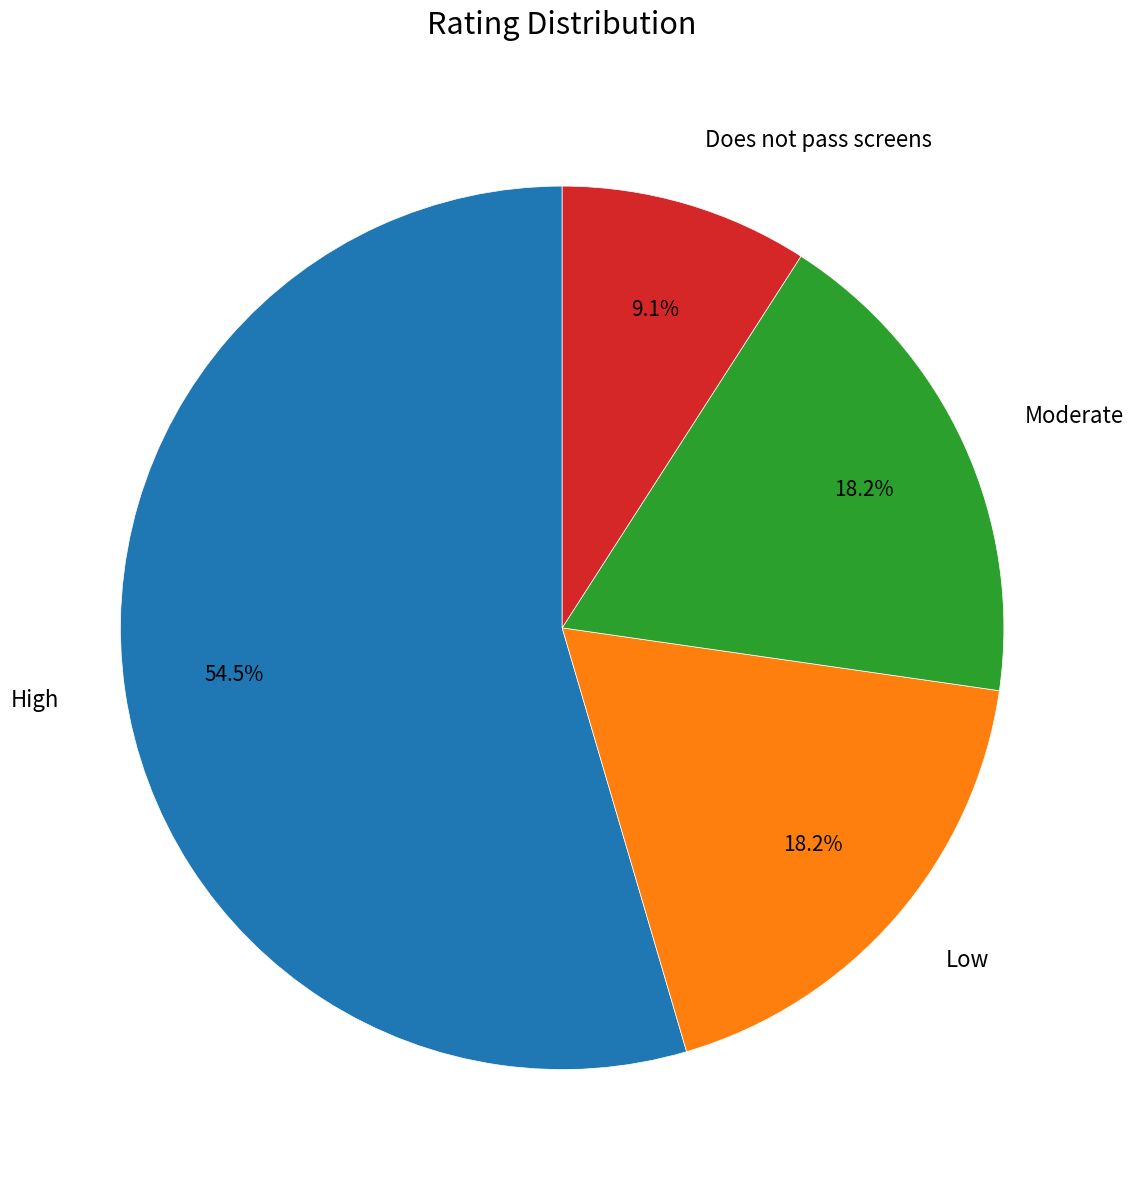

Is it true that High is 65% of the pie?

False